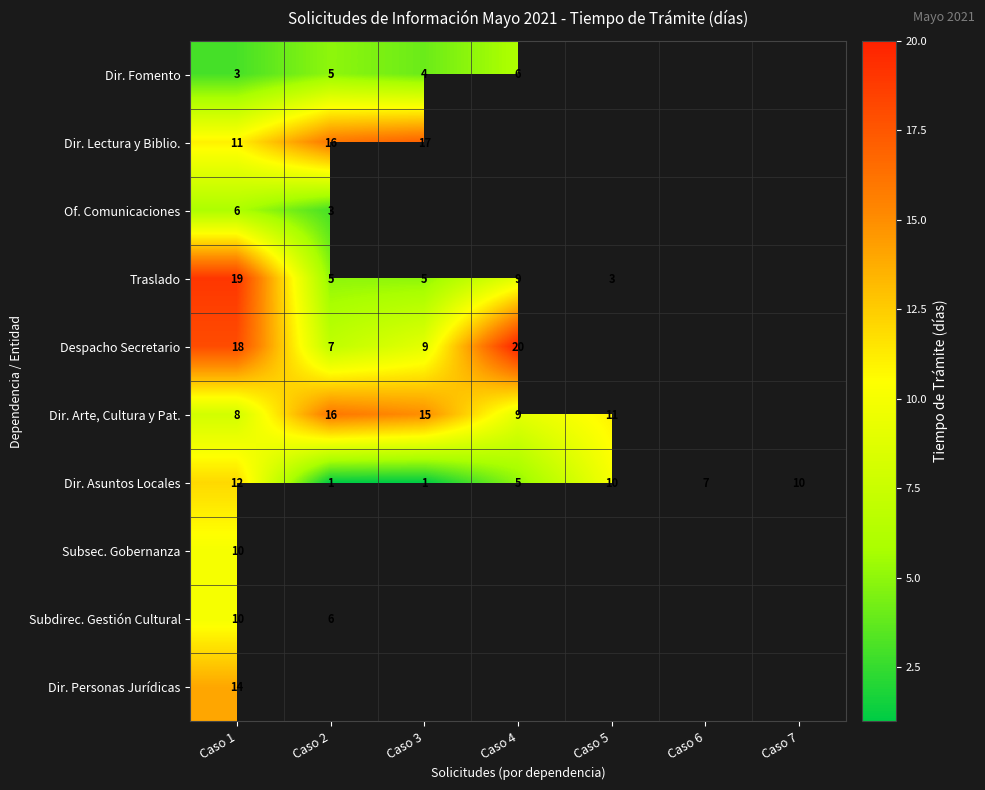

True or false: Dir. Asuntos Locales has a value of 10 at Caso 5.

True